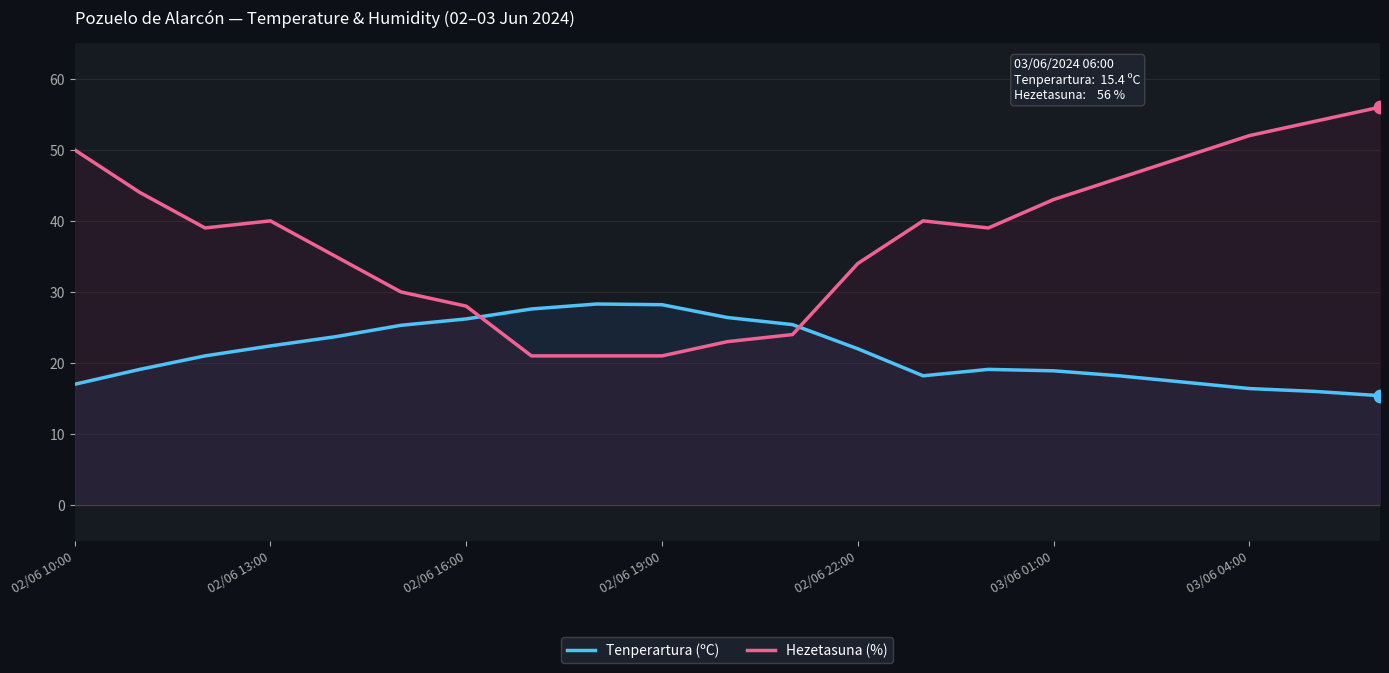

Which series has the largest total across all categories?

Hezetasuna (%)